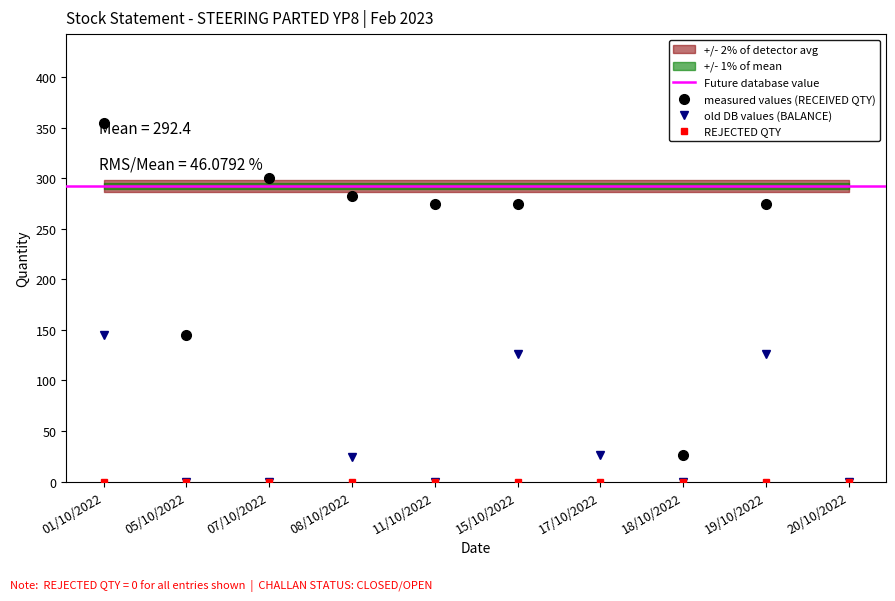

The value of old DB values (BALANCE) at 19/10/2022 is 170. True or false?

False